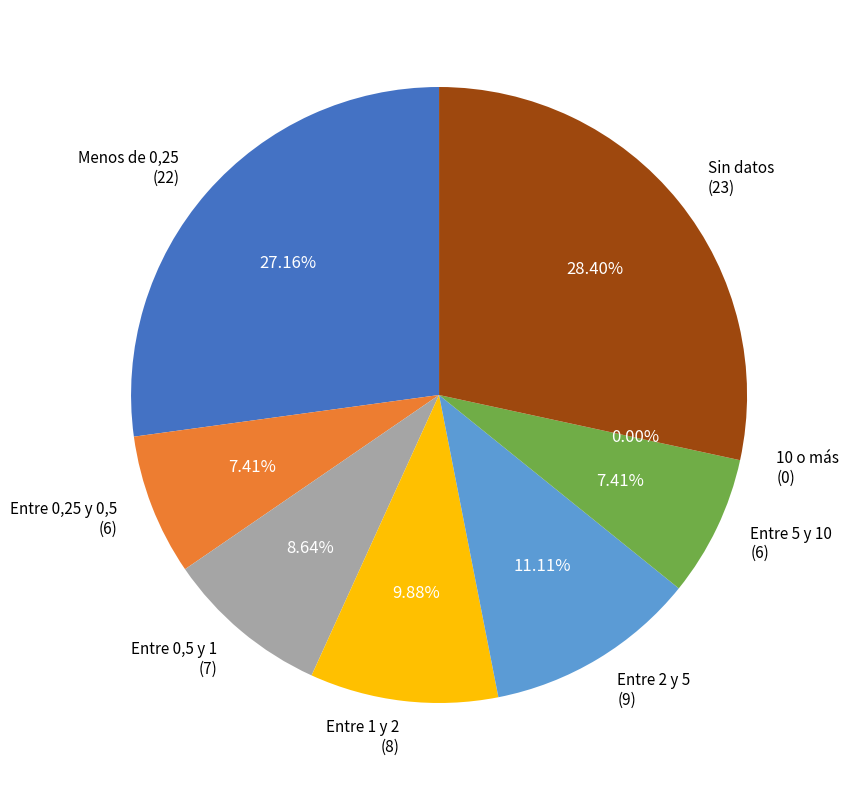

Does Entre 2 y 5 represent more than half of the total?

No